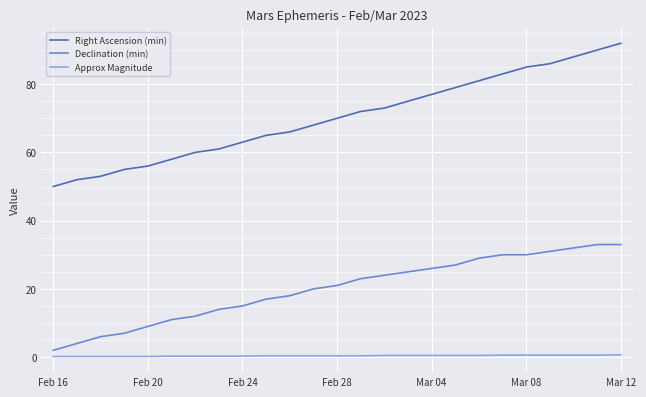

List the series in order of their overall mean, highest first.

Right Ascension (min), Declination (min), Approx Magnitude